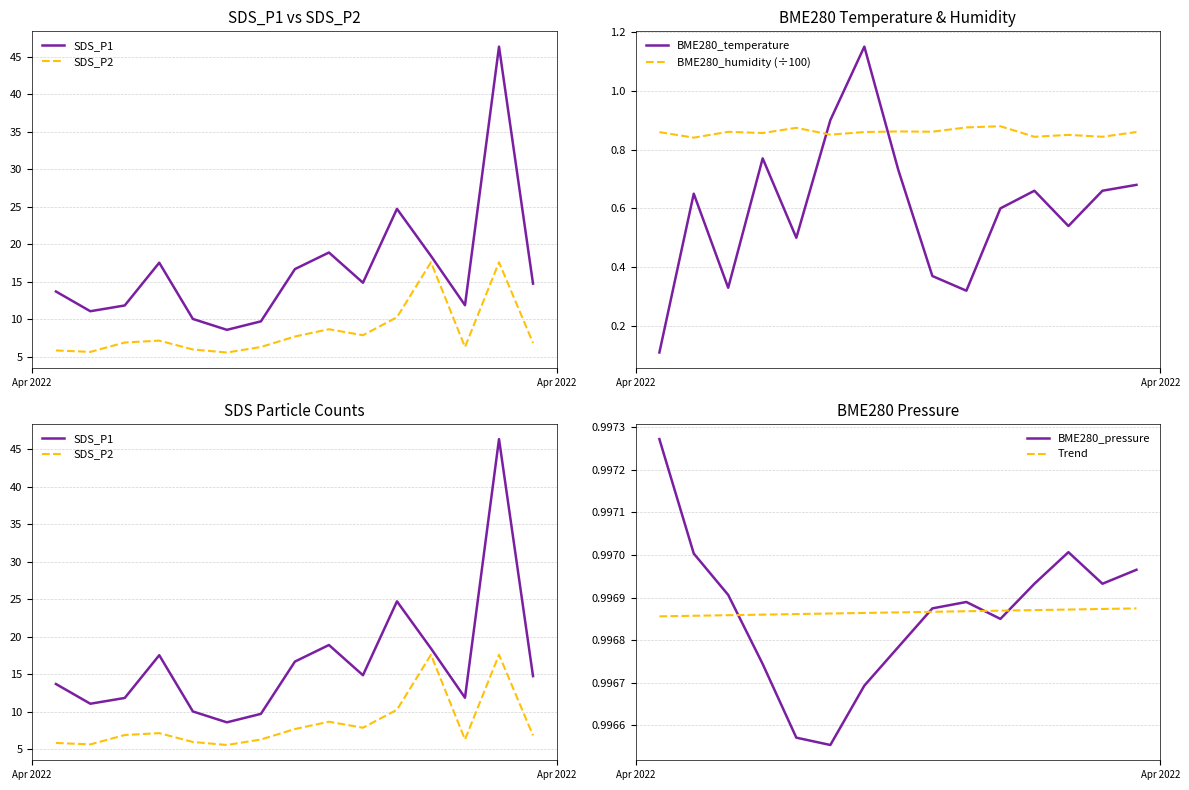

True or false: BME280_temperature and BME280_humidity (÷100) cross at least once.

True